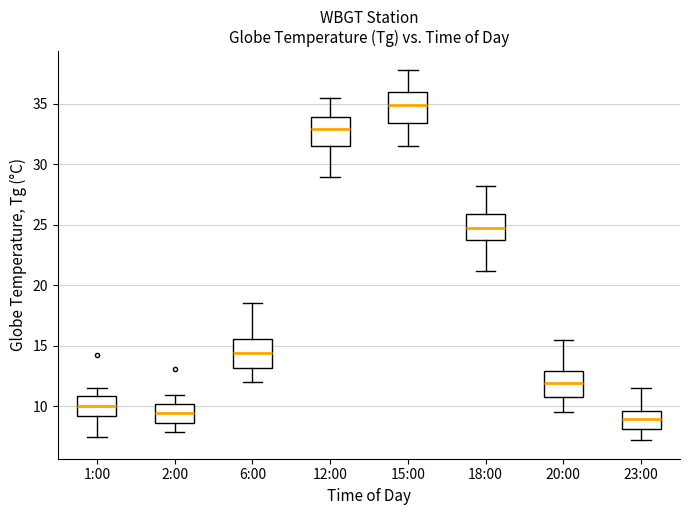

Reading left to right, transcribe this box plot: for each box, give where its median line is, the range the box spans, and where its two whiskers end, as read against the y-axis. The values are not printed on the chart, so give them approximately, as read against the axis.

1:00: median 10.0, box 9.0 to 11.0, whiskers 7.5 to 11.5
2:00: median 9.5, box 8.5 to 10.0, whiskers 8.0 to 11.0
6:00: median 14.5, box 13.0 to 15.5, whiskers 12.0 to 18.5
12:00: median 33.0, box 31.5 to 34.0, whiskers 29.0 to 35.5
15:00: median 35.0, box 33.5 to 36.0, whiskers 31.5 to 38.0
18:00: median 25.0, box 23.5 to 26.0, whiskers 21.0 to 28.0
20:00: median 12.0, box 11.0 to 13.0, whiskers 9.5 to 15.5
23:00: median 9.0, box 8.0 to 9.5, whiskers 7.0 to 11.5